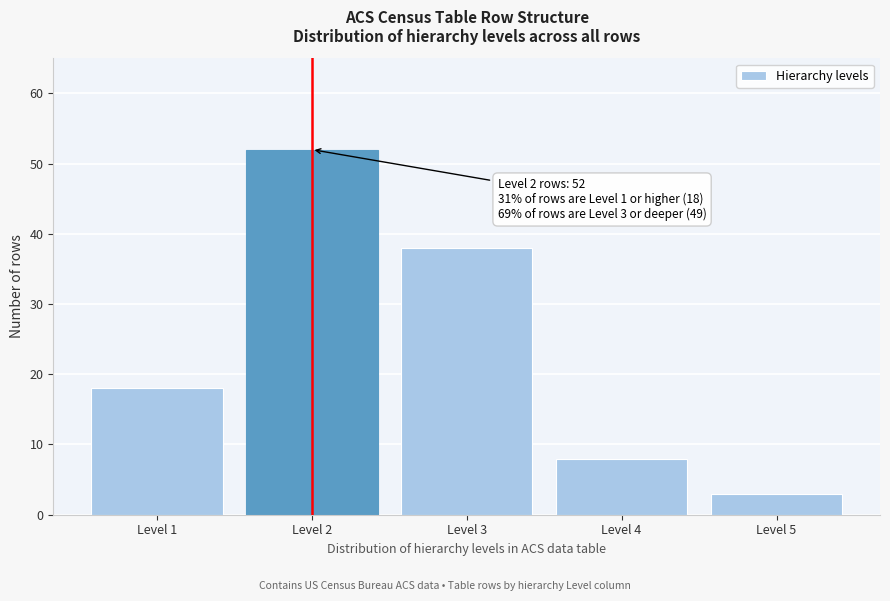

Reading right to left, extract all data points from this chart.

Level 5=3	Level 4=8	Level 3=38	Level 2=52	Level 1=18